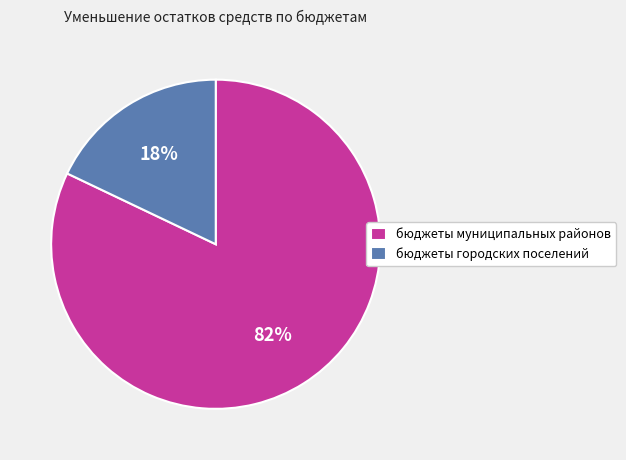

Is it true that бюджеты муниципальных районов is 82% of the pie?

True